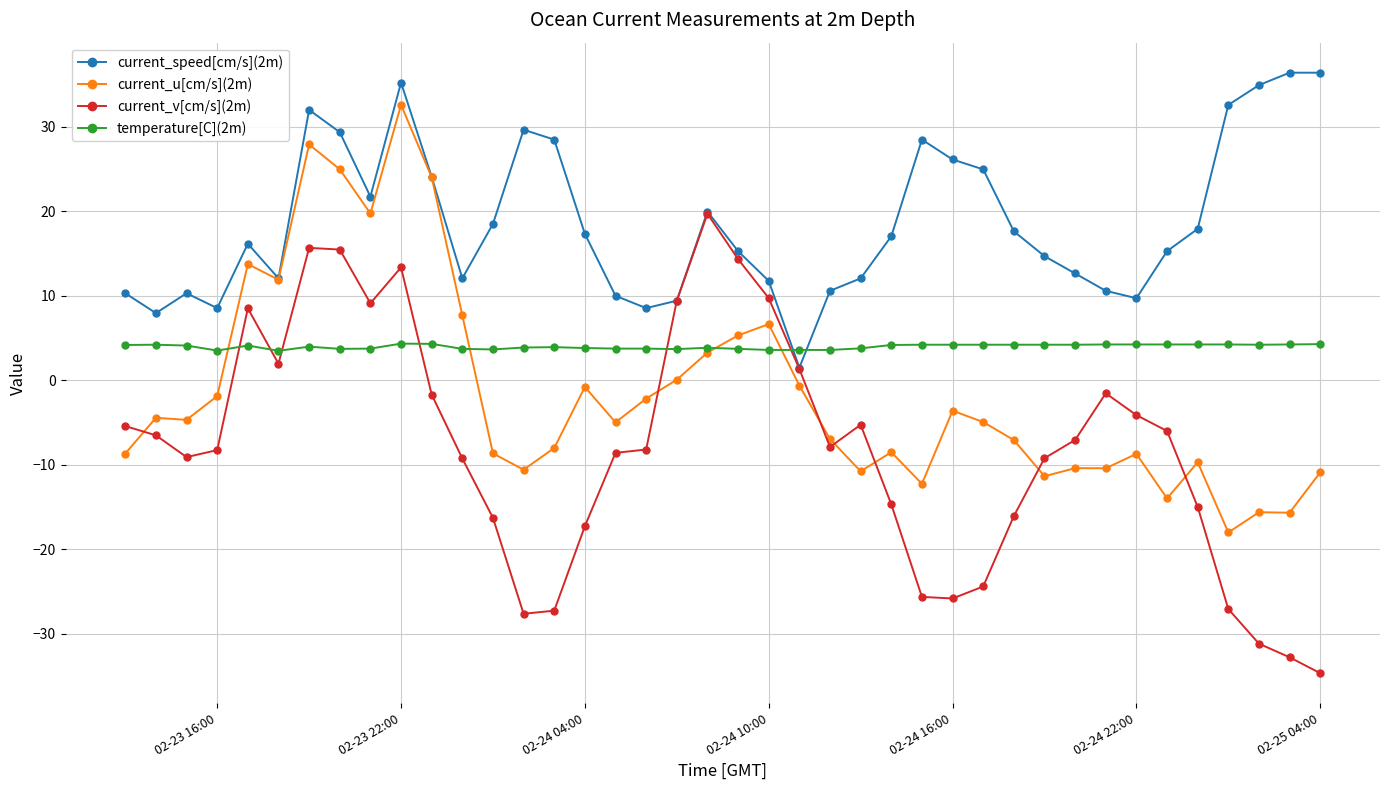

What is the sum of all current_v[cm/s](2m) values?

-316.4